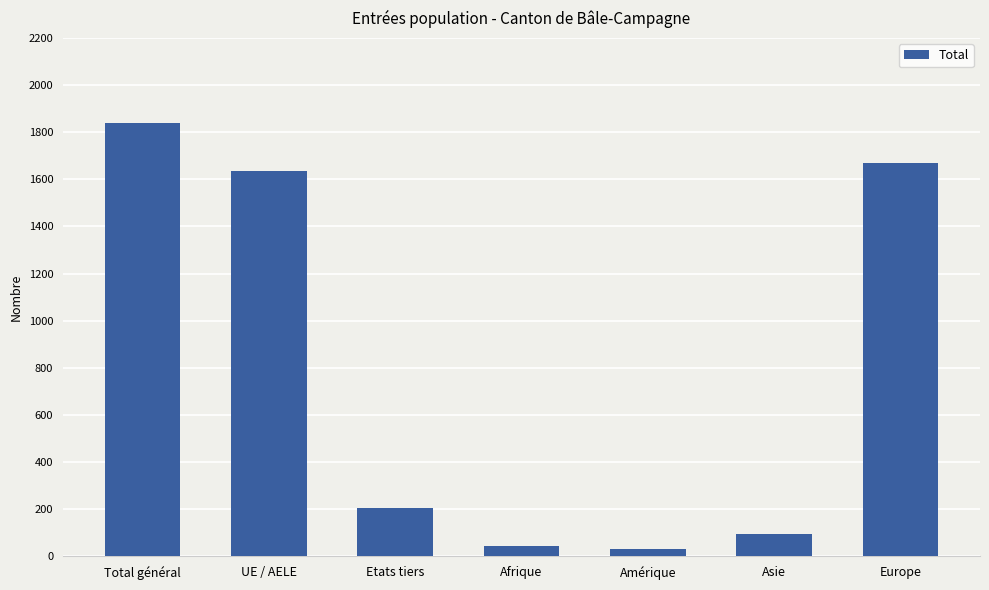

Between Asie and Amérique, which is larger?

Asie